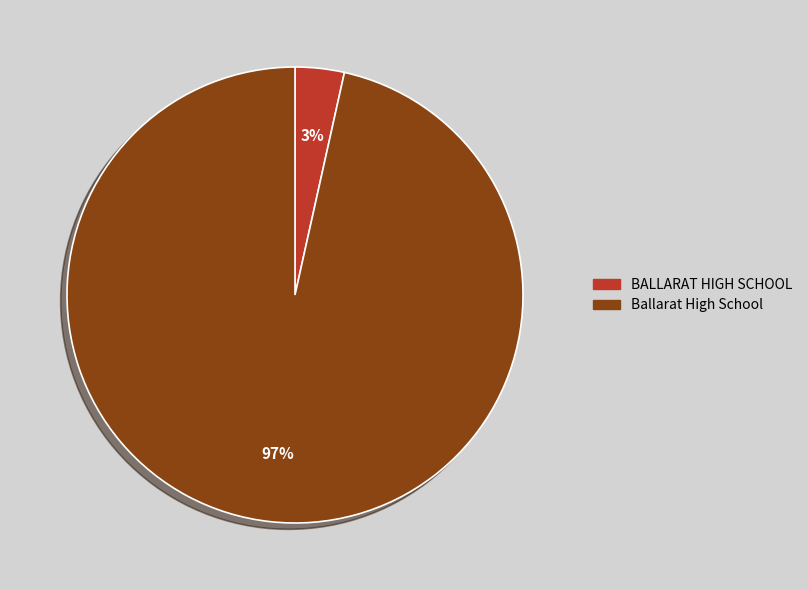

To the nearest percent, what portion does Ballarat High School represent?

97%